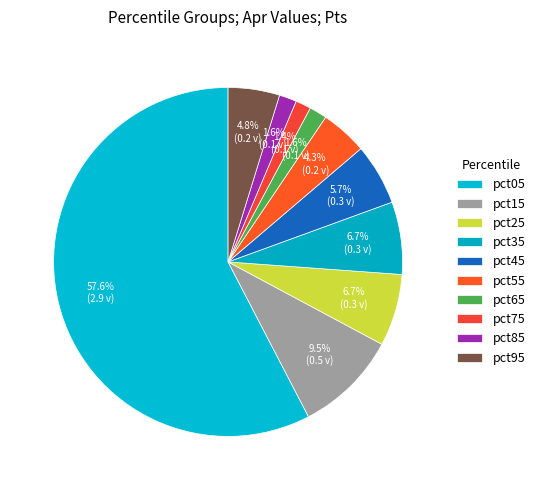

To the nearest percent, what is the difference between the pct35 and pct15 slice percentages?

3%